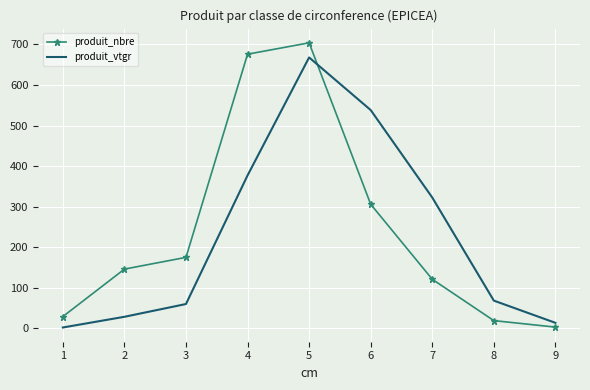

Which series has the largest total across all categories?

produit_nbre